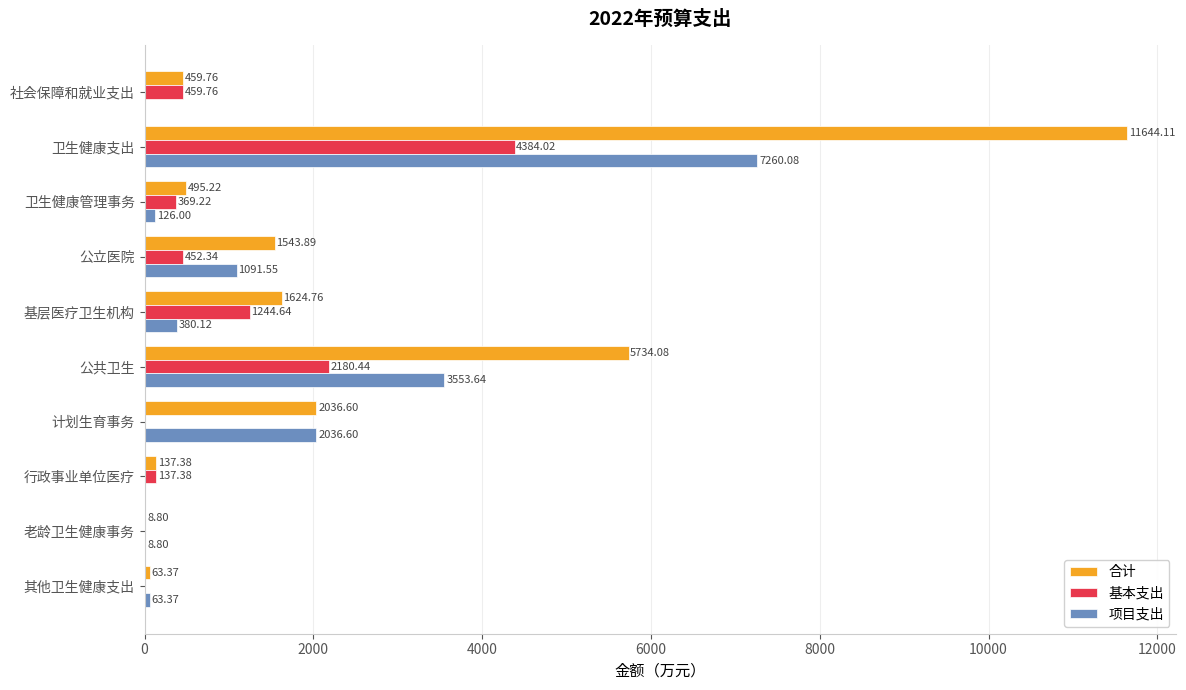

How many distinct data groups are displayed?

3